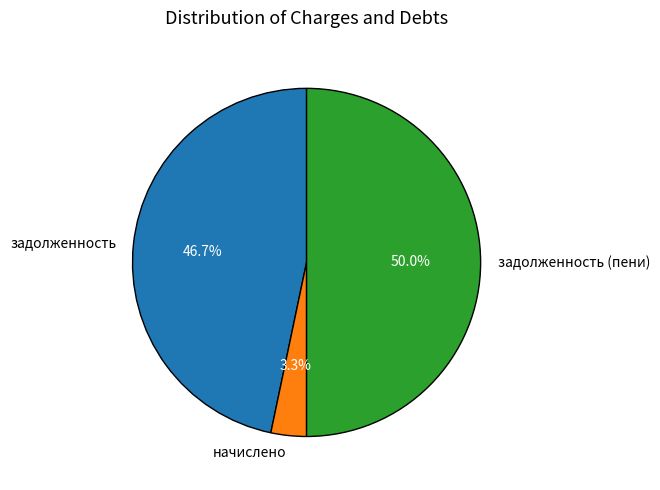

Is начислено the majority of the pie?

No